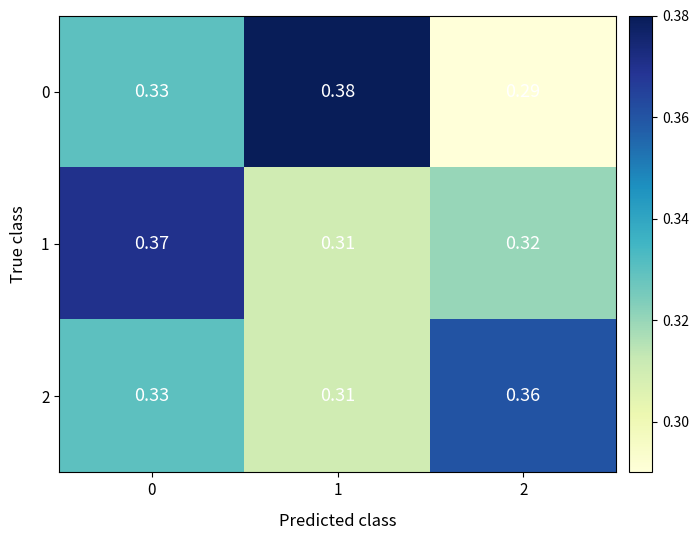

Is the value of 0 at 0 greater than the value of 2 at 2?

No